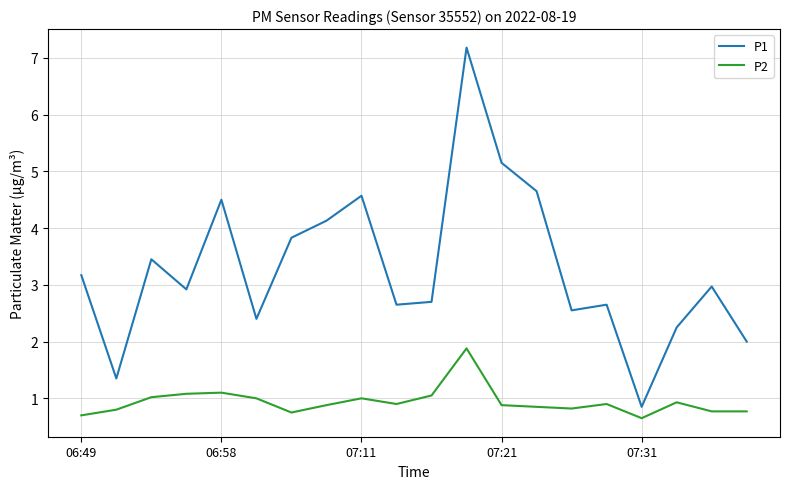

How many series are shown in this chart?

2